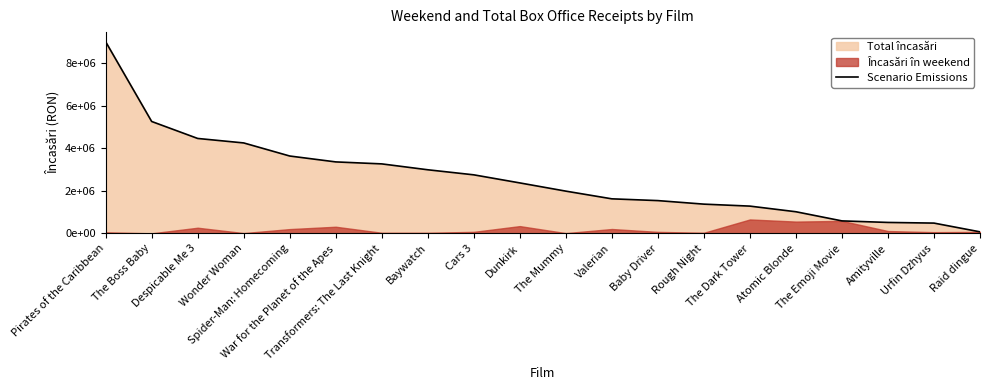

List the labels in order of value, largest first.

Pirates of the Caribbean, The Boss Baby, Despicable Me 3, Wonder Woman, Spider-Man: Homecoming, War for the Planet of the Apes, Transformers: The Last Knight, Baywatch, Cars 3, Dunkirk, The Mummy, Valerian, Baby Driver, Rough Night, The Dark Tower, Atomic Blonde, The Emoji Movie, Amityville, Urfin Dzhyus, Raid dingue